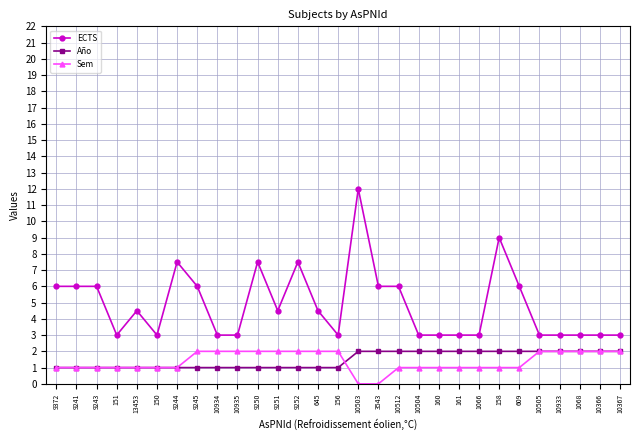

Is this an area chart (filled region under the line)?

No